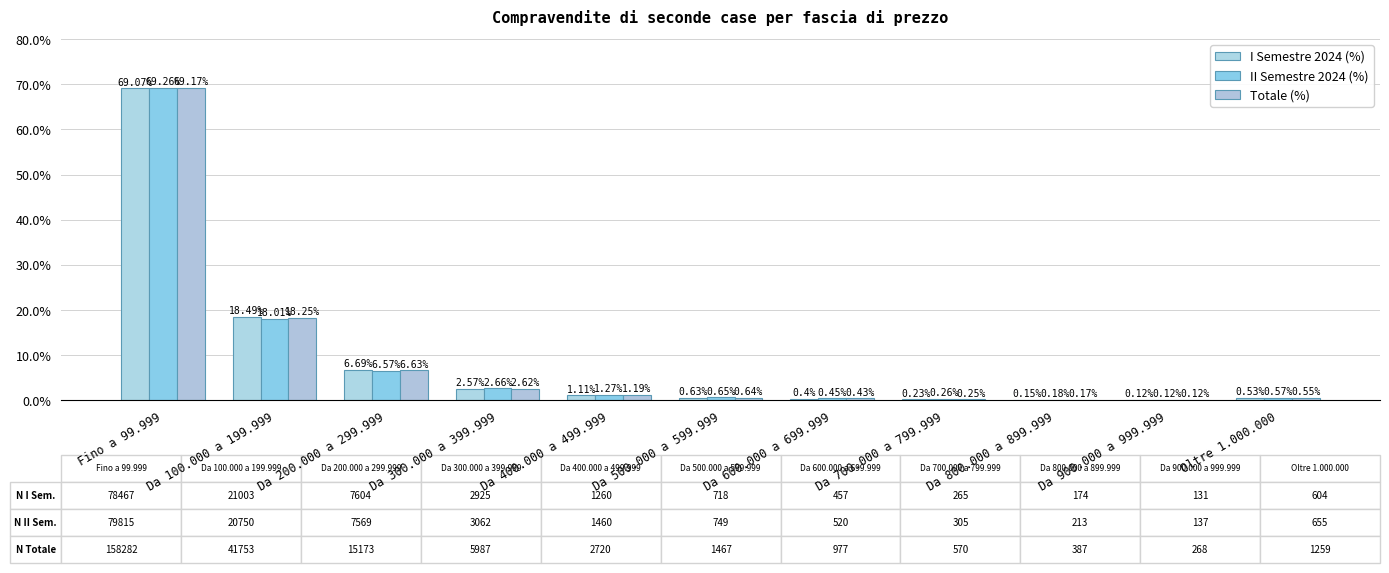

The value of II Semestre 2024 (%) at Fino a 99.999 is 69.3. True or false?

True